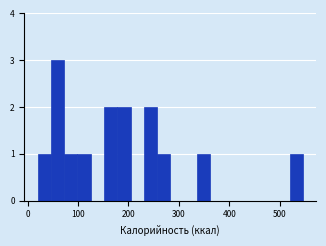

Around what value on the x-axis is the tallest bar? Give the approximate position of its centre, as read against the axis.

60